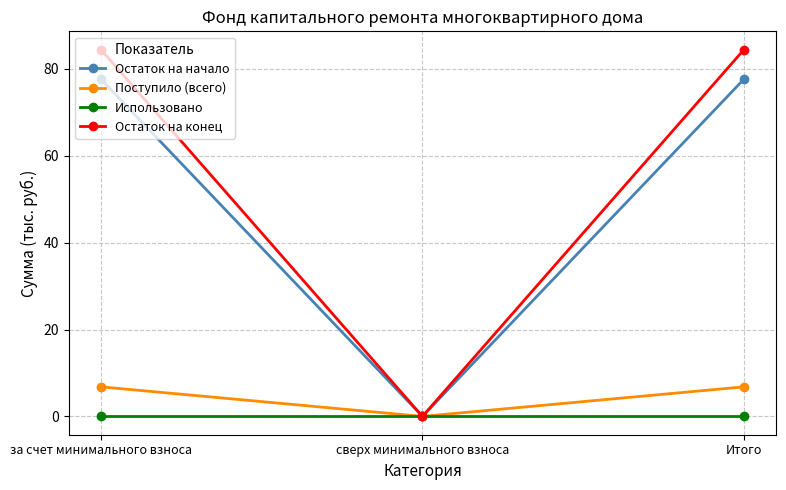

Rank the series by their maximum value, from lowest to highest.

Использовано, Поступило (всего), Остаток на начало, Остаток на конец